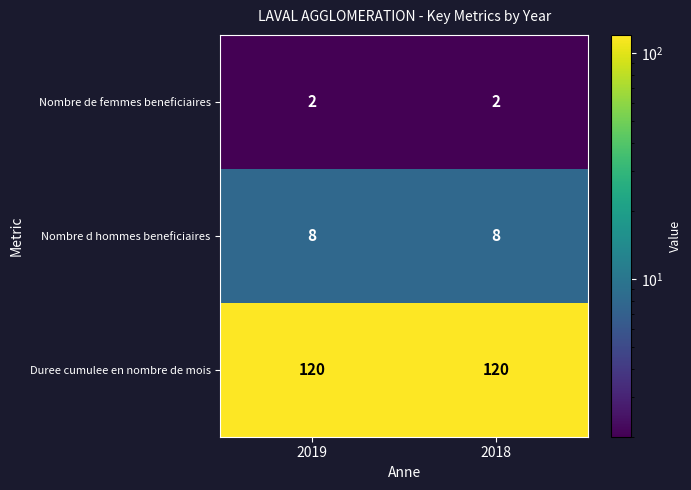

What is the smallest value displayed?

2